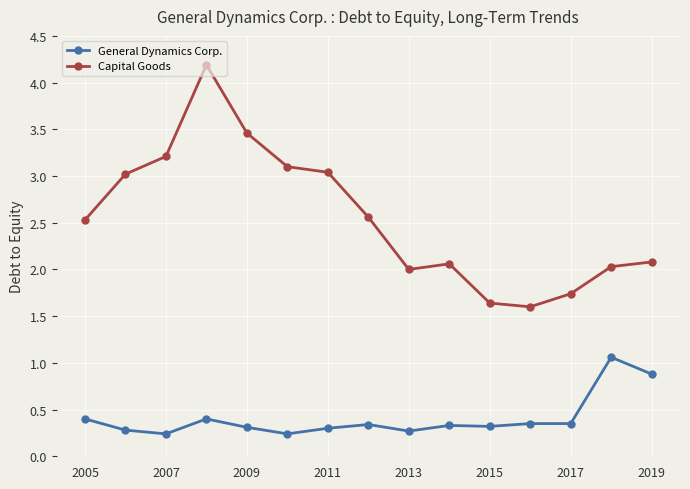

Which series has the widest spread of values?

Capital Goods